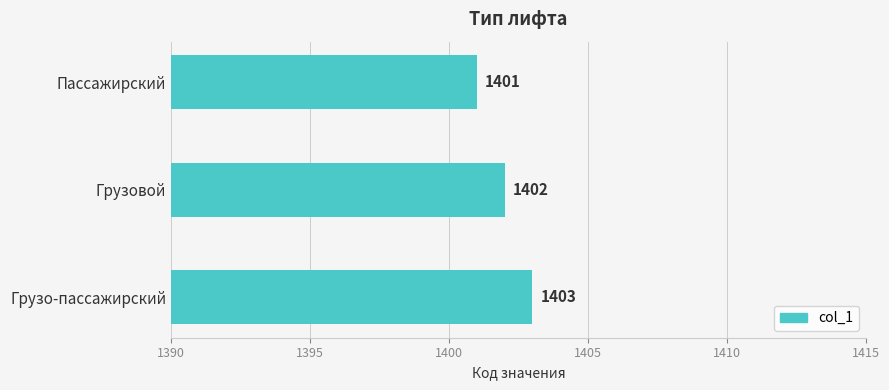

What is the value of the 3rd bar from the top?

1403